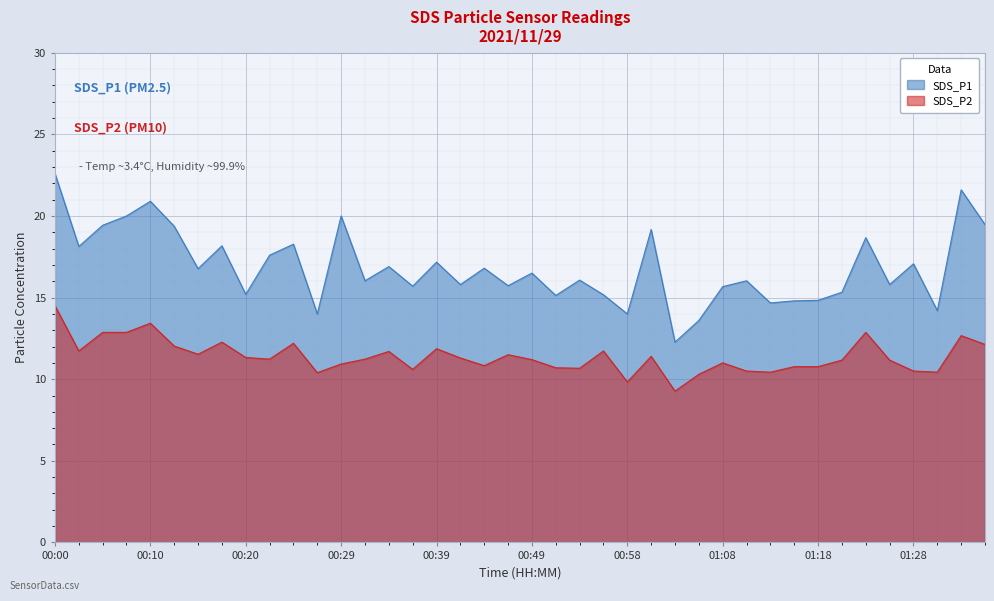

Rank the series by their average value, from lowest to highest.

SDS_P2, SDS_P1